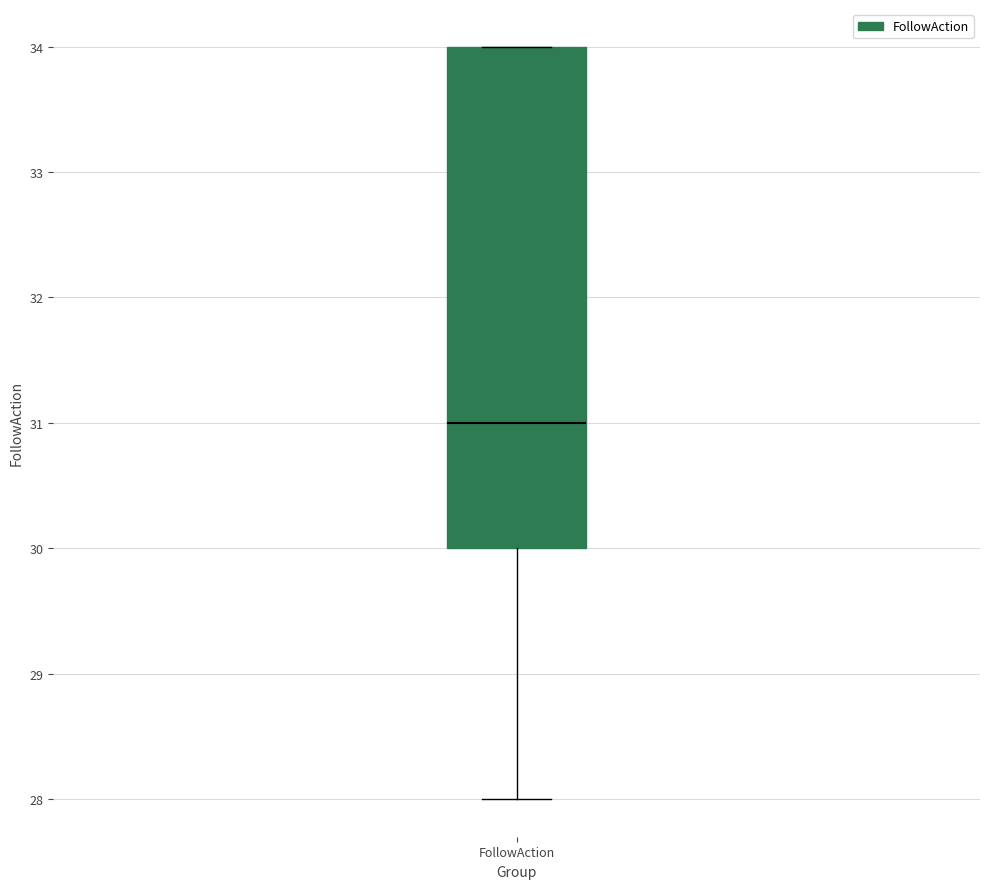

Transcribe this box plot: give where the median line is, the range the box spans, and where the two whiskers end, as read against the y-axis. The values are not printed on the chart, so give them approximately, as read against the axis.

median 31, box 30 to 34, whiskers 28 to 34